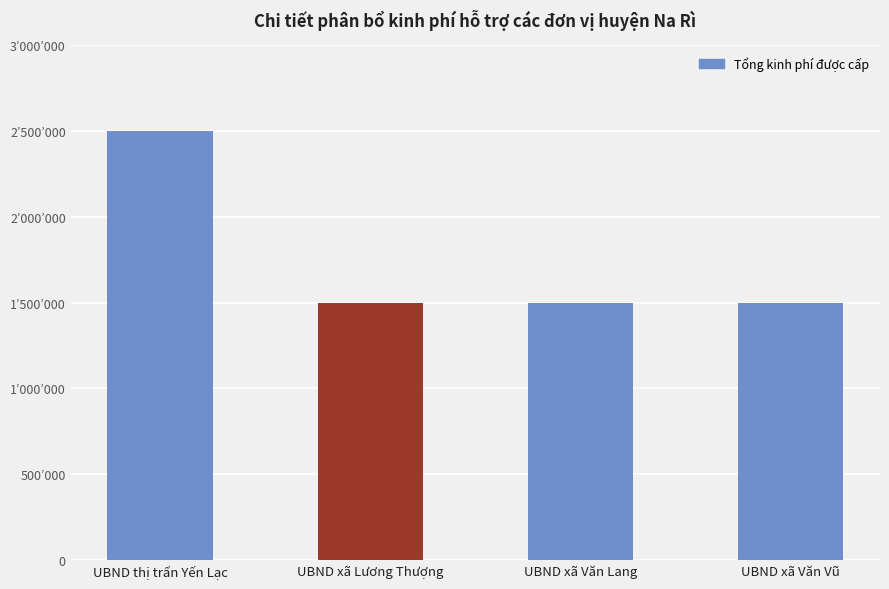

What is the change in value from UBND thị trấn Yến Lạc to UBND xã Văn Lang?

-1000000